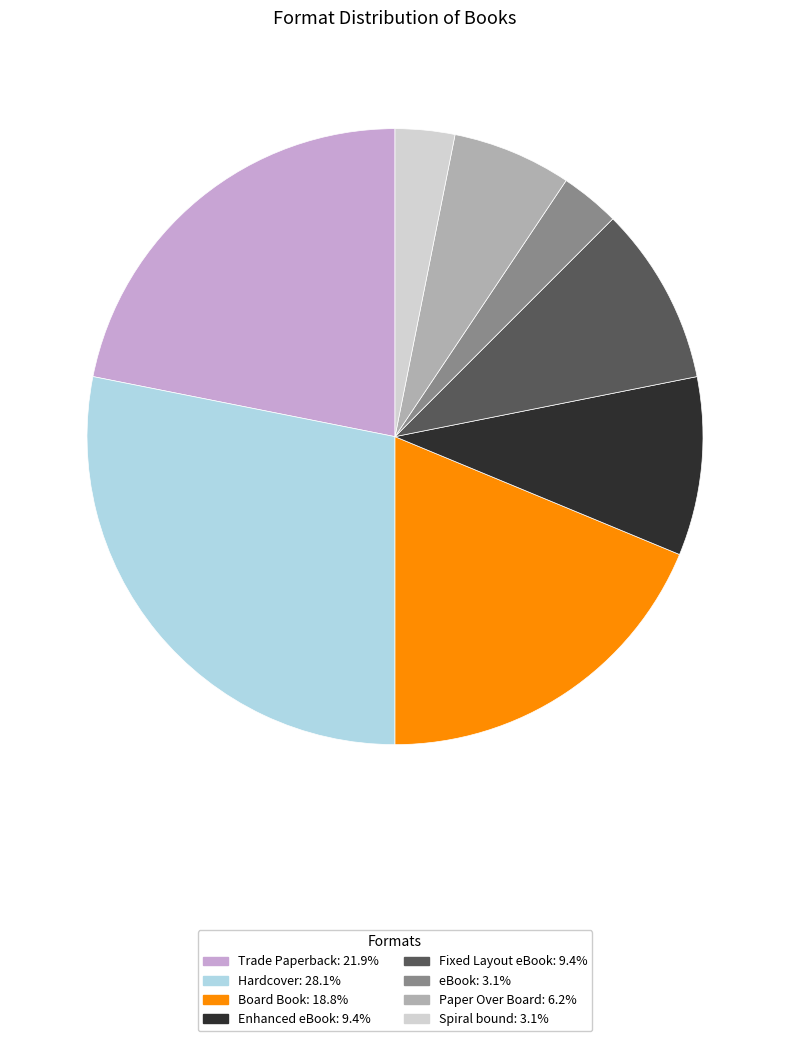

Does Hardcover: 28.1% represent more than half of the total?

No